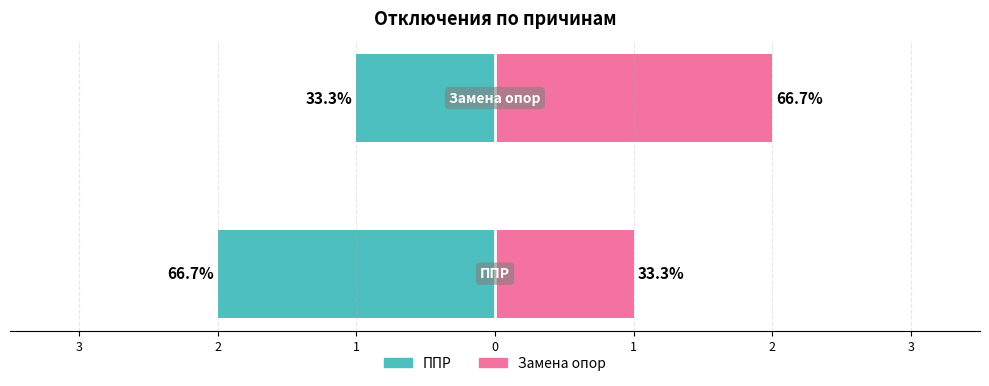

What is the value of the Замена опор bar at the 2nd from the left?

2